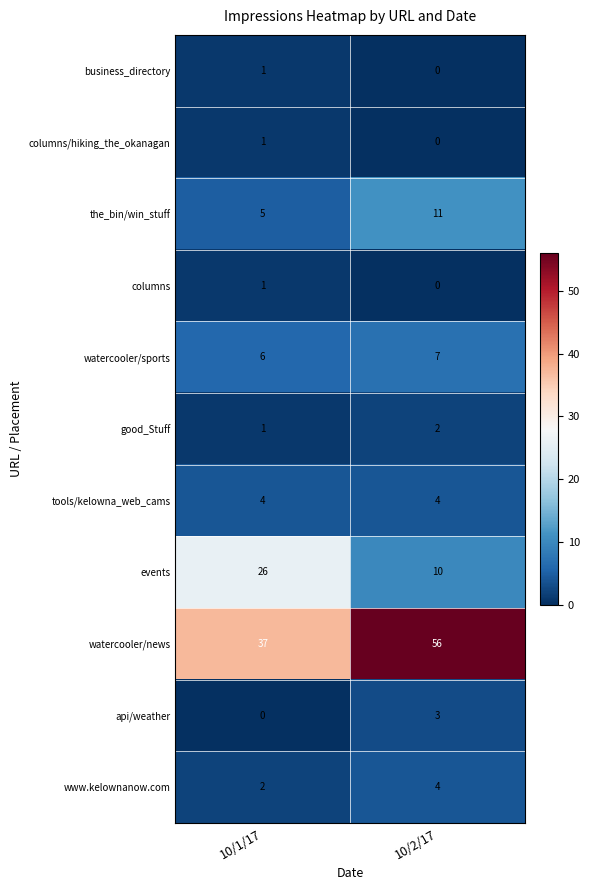

Which category has the highest value across all series?

10/2/17